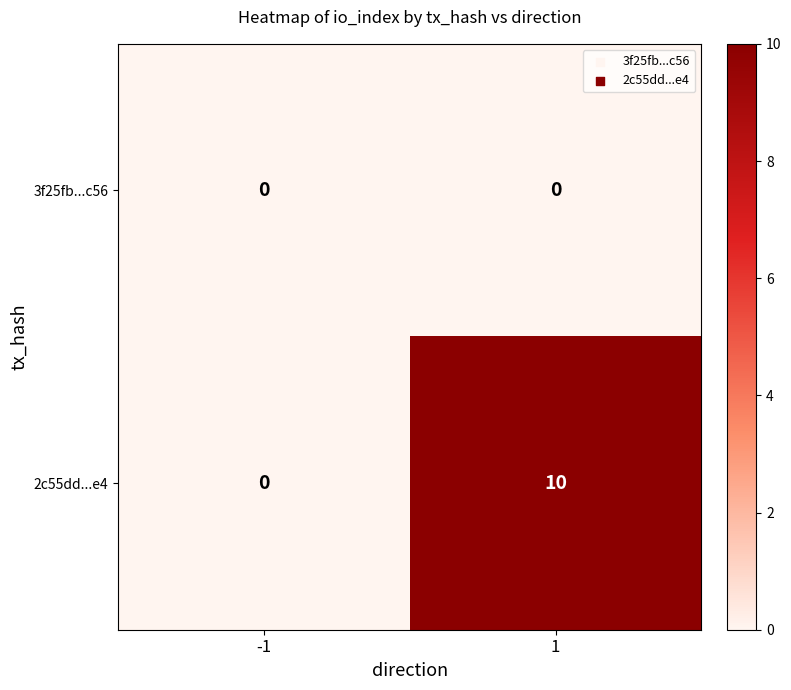

Between -1 and 1, which series saw the biggest shift?

2c55dd...e4